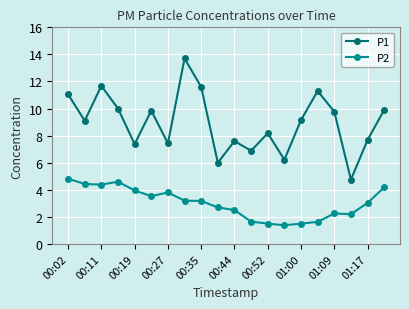

At how many categories does at least one series exceed 5?

19